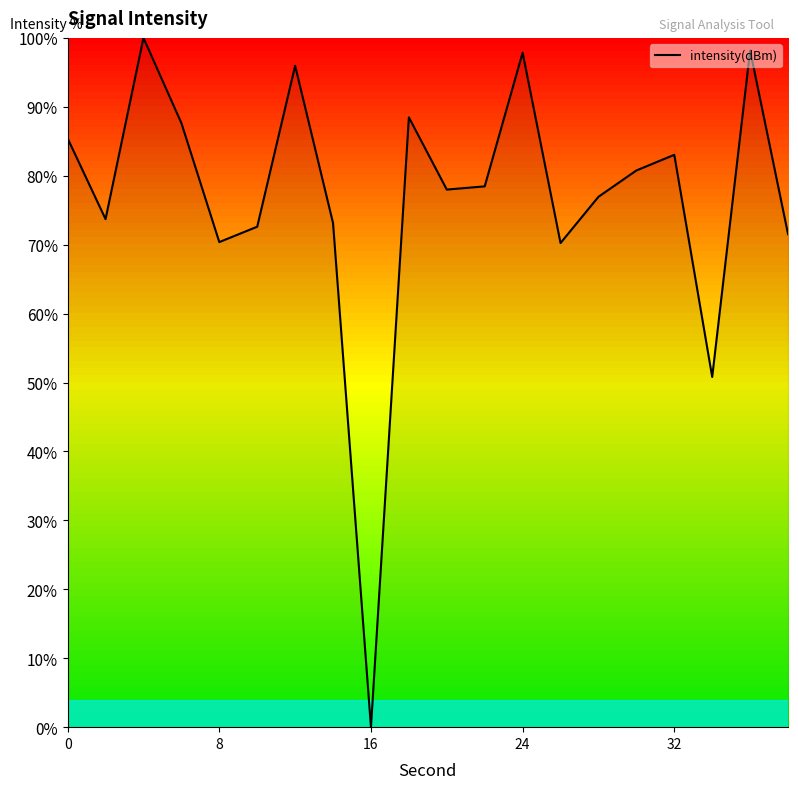

What is the difference between the maximum and minimum values?

100.0